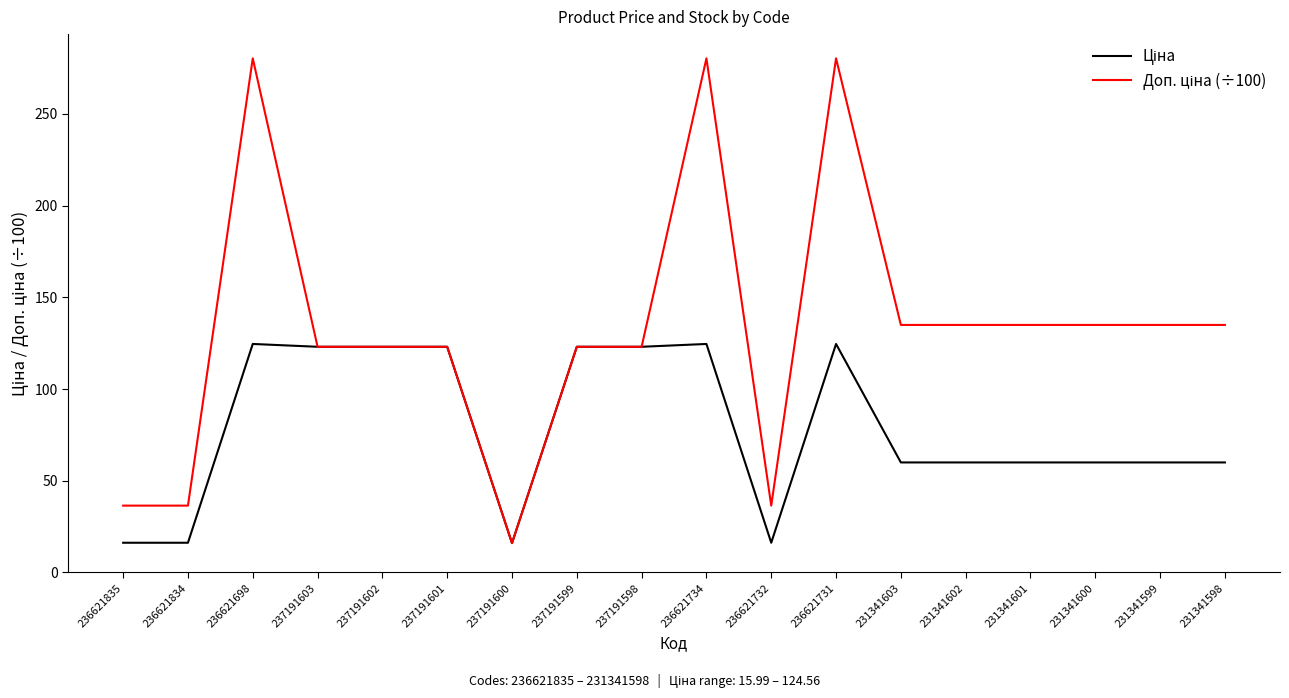

What position from the right is 236621835?

18